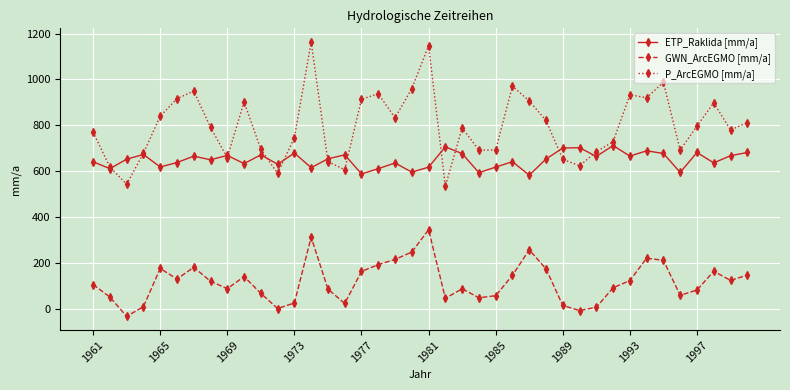

What is the value of the P_ArcEGMO [mm/a] point at the 34th from the left?

920.4